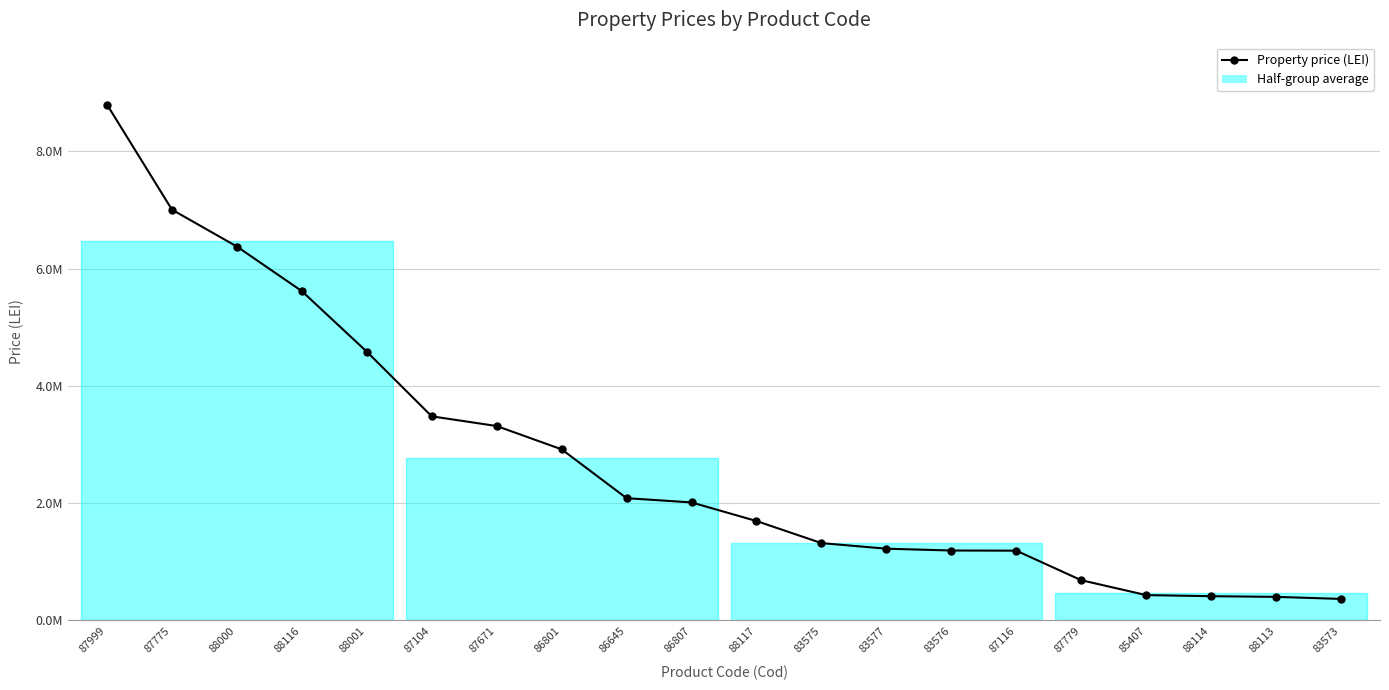

What is the sum of all values?

55107286.1